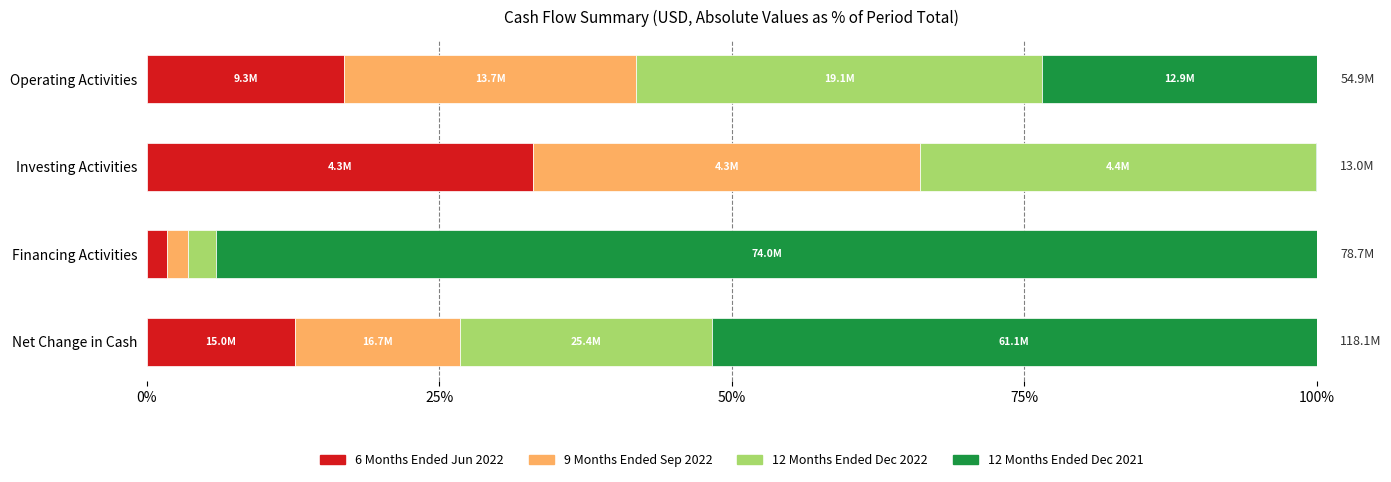

The value of 6 Months Ended Jun 2022 at Net Change in Cash is 7.6. True or false?

False